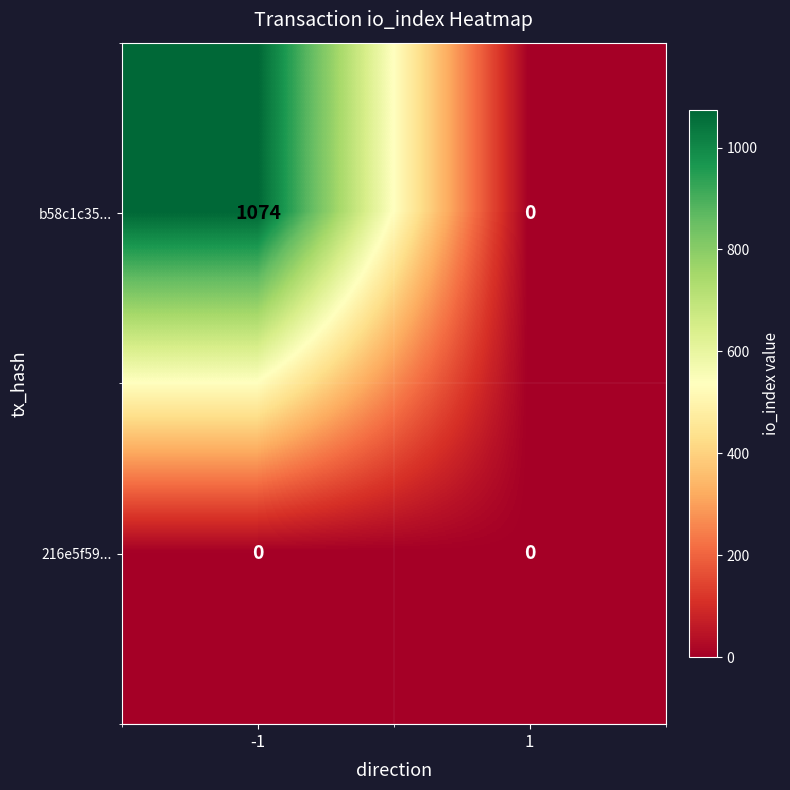

Which series has the widest spread of values?

b58c1c35...